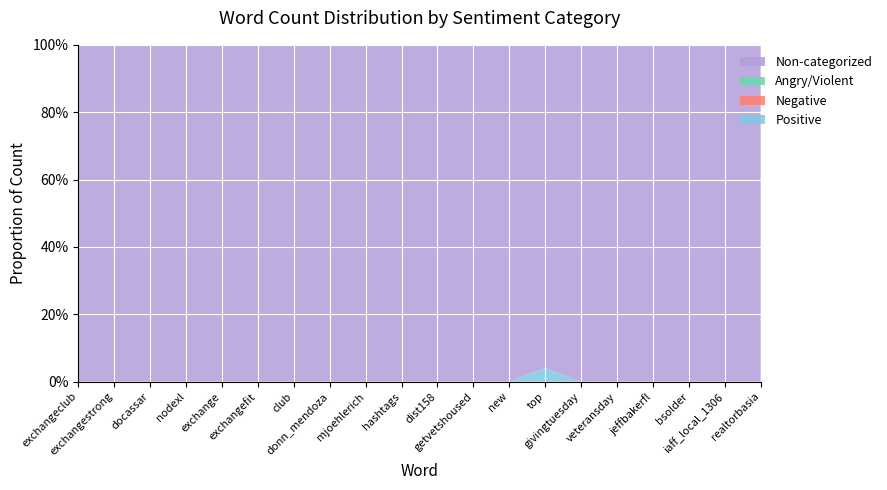

Reading left to right, what are all the values shown in this chart?

Positive: exchangeclub=0	exchangestrong=0	docassar=0	nodexl=0	exchange=0	exchangefit=0	club=0	donn_mendoza=0	mjoehlerich=0	hashtags=0	dist158=0	getvetshoused=0	new=0	top=1	givingtuesday=0	veteransday=0	jeffbakerfl=0	bsolder=0	iaff_local_1306=0	realtorbasia=0
Negative: exchangeclub=0	exchangestrong=0	docassar=0	nodexl=0	exchange=0	exchangefit=0	club=0	donn_mendoza=0	mjoehlerich=0	hashtags=0	dist158=0	getvetshoused=0	new=0	top=0	givingtuesday=0	veteransday=0	jeffbakerfl=0	bsolder=0	iaff_local_1306=0	realtorbasia=0
Angry/Violent: exchangeclub=0	exchangestrong=0	docassar=0	nodexl=0	exchange=0	exchangefit=0	club=0	donn_mendoza=0	mjoehlerich=0	hashtags=0	dist158=0	getvetshoused=0	new=0	top=0	givingtuesday=0	veteransday=0	jeffbakerfl=0	bsolder=0	iaff_local_1306=0	realtorbasia=0
Non-categorized: exchangeclub=165	exchangestrong=134	docassar=85	nodexl=55	exchange=51	exchangefit=47	club=45	donn_mendoza=36	mjoehlerich=34	hashtags=29	dist158=27	getvetshoused=26	new=25	top=24	givingtuesday=25	veteransday=25	jeffbakerfl=24	bsolder=24	iaff_local_1306=21	realtorbasia=19